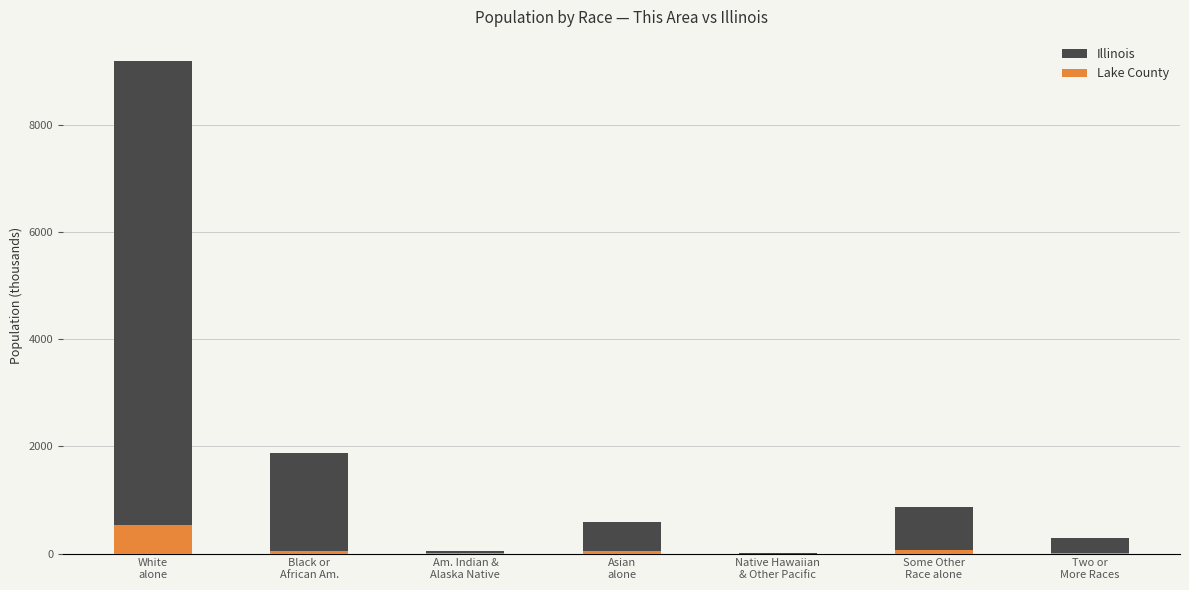

True or false: Illinois has a value of 586.9 at Asian
alone.

True